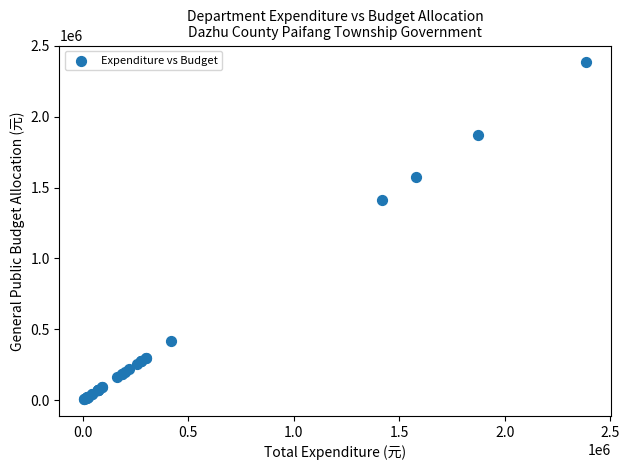

What Y value in the scatter plot is closest to 1195351?

1415743